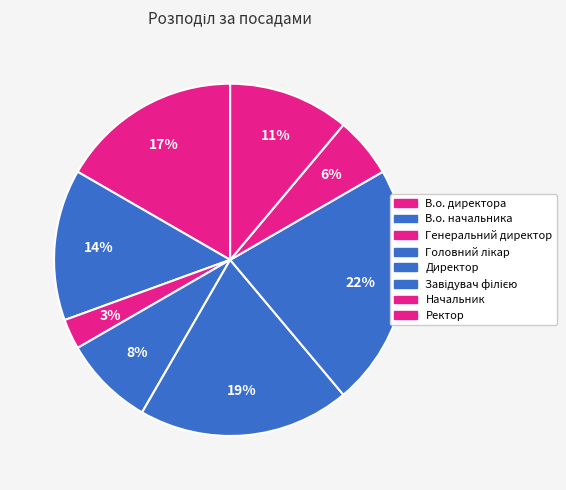

Count the number of slices in the pie.

8